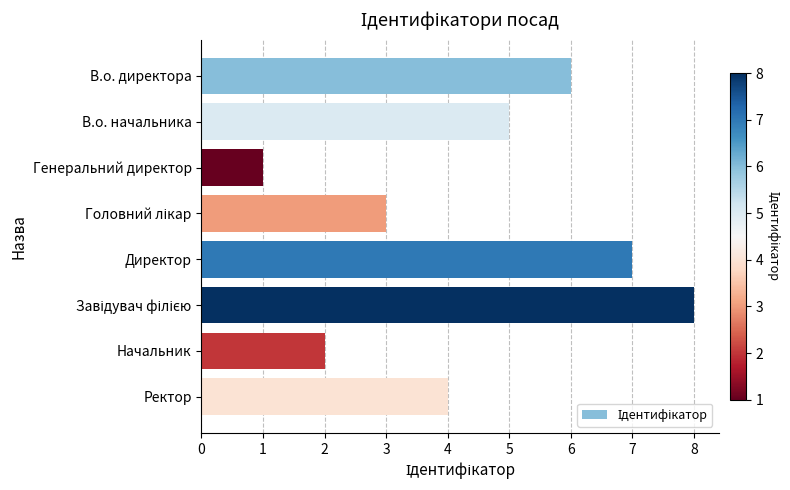

How many data points are less than 5?

4